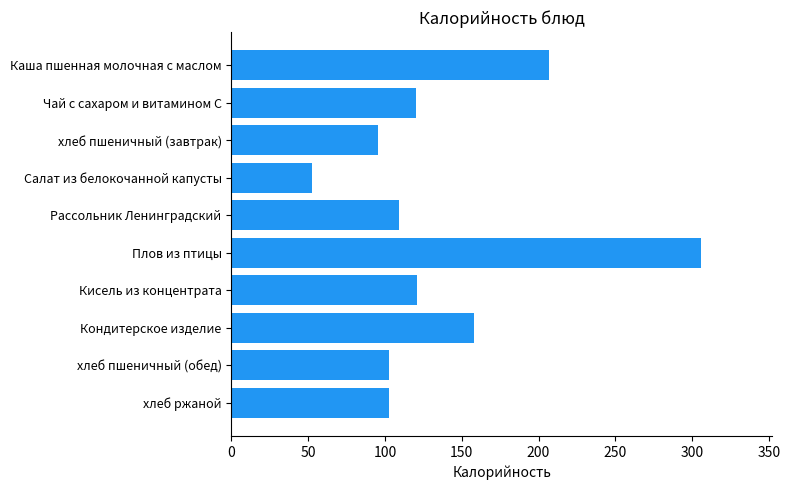

What is the average value?

137.5